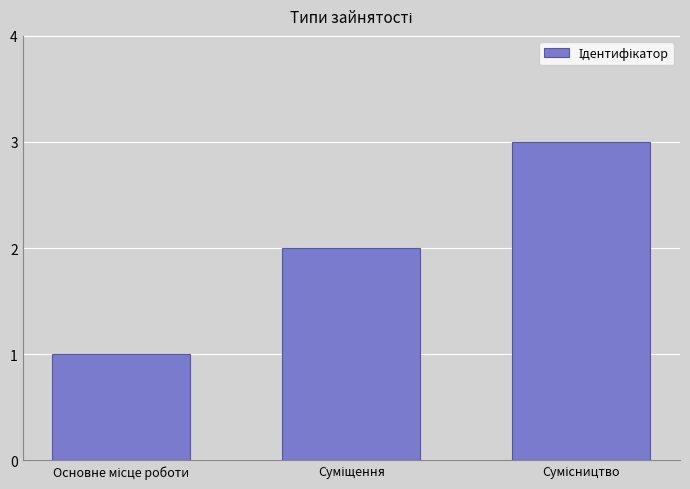

Does the chart contain stacked bars?

No